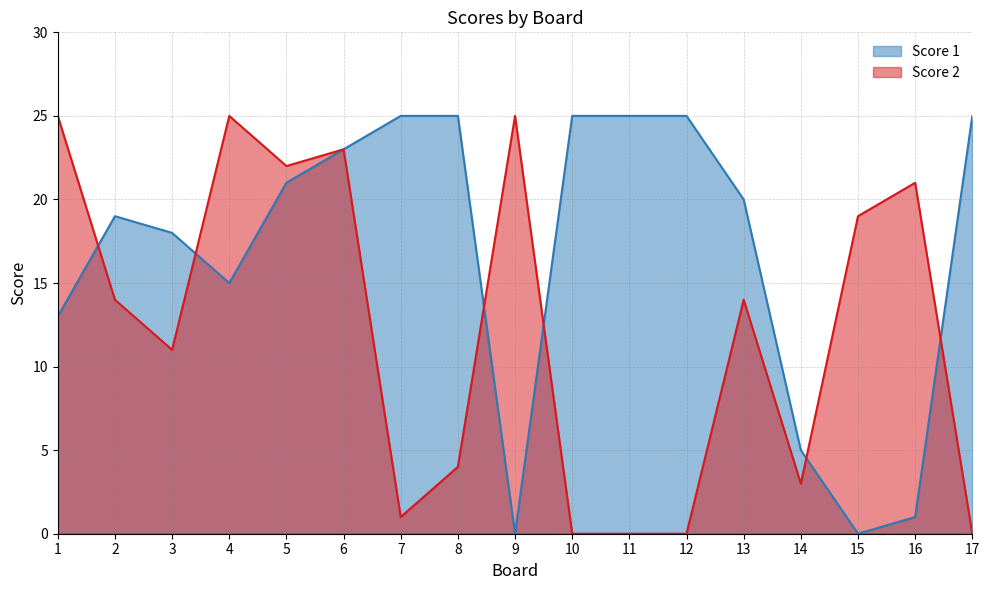

How many categories are shown in the chart?

17